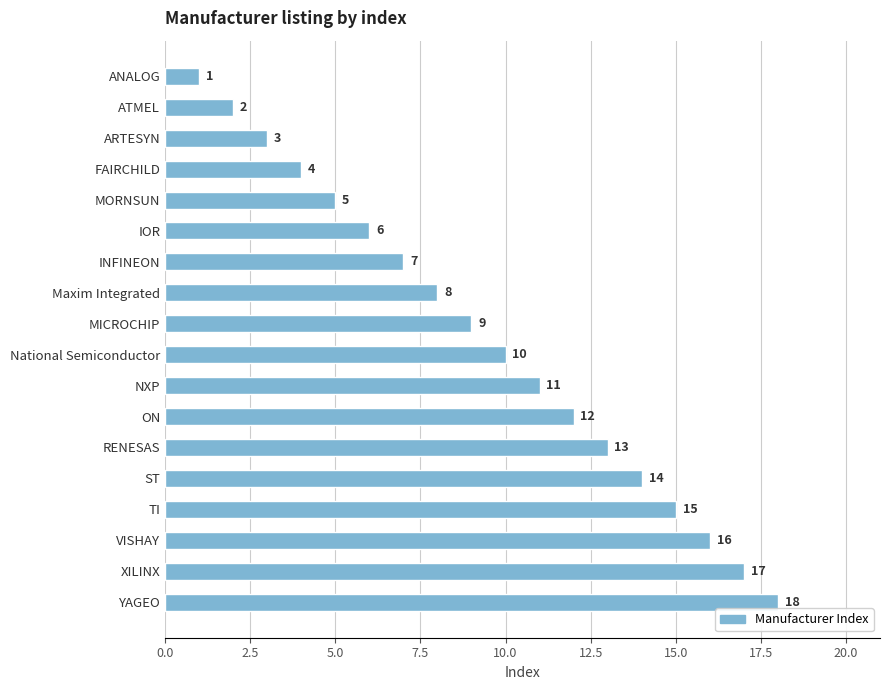

What is the ratio of the value at ON to the value at ATMEL?

6.0